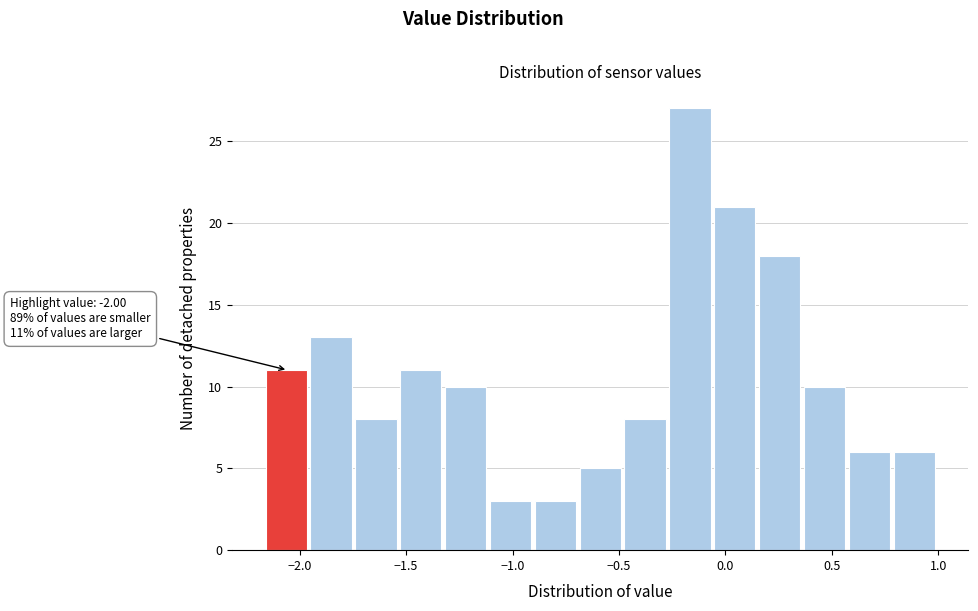

Over which range of the x-axis is the bar tallest?

-0.25 to -0.05